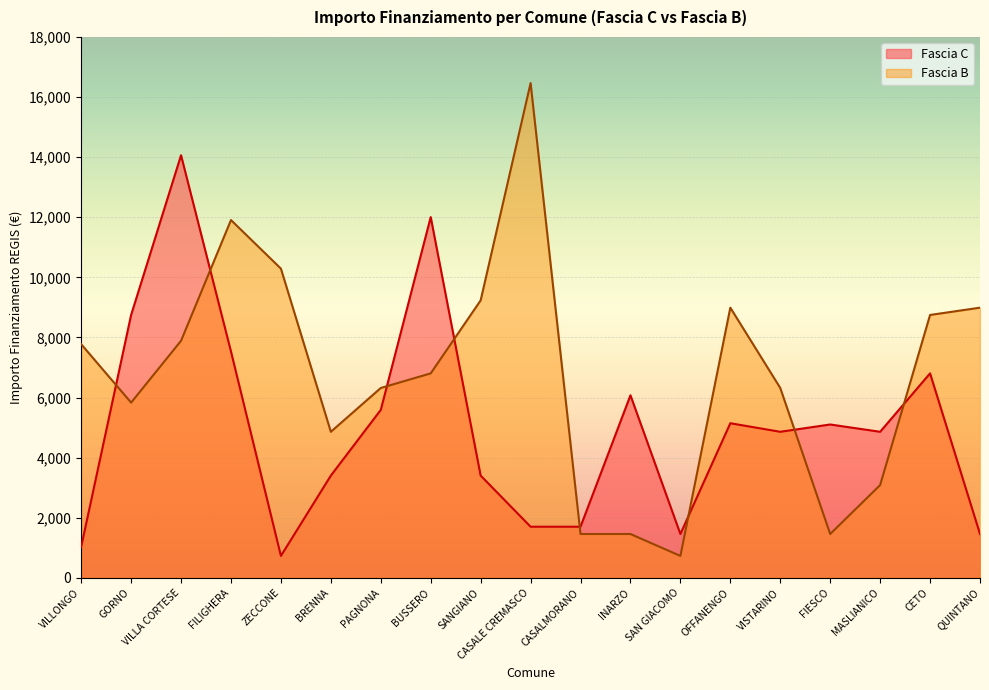

What are all the series names shown in the legend?

Fascia C, Fascia B